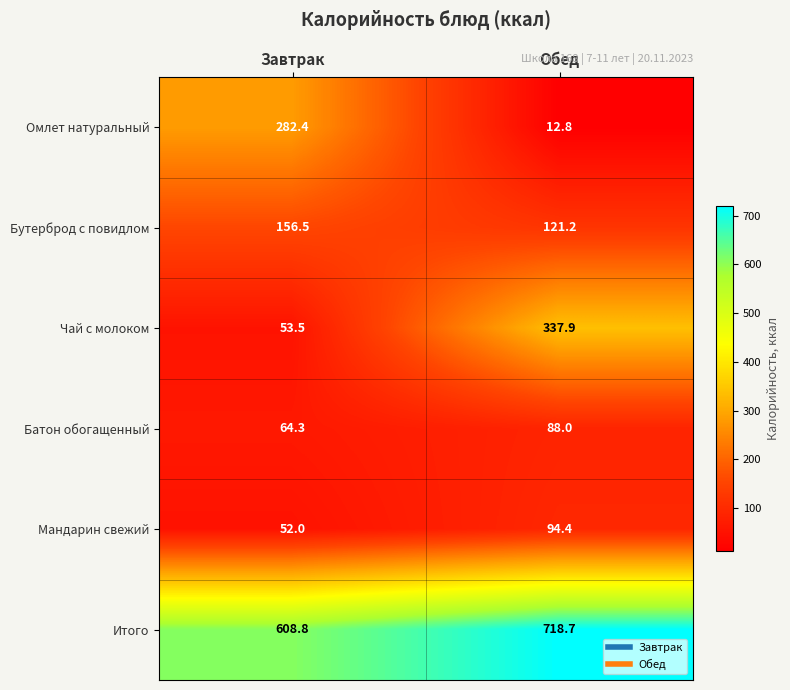

How many data points in Бутерброд с повидлом are above 156?

1